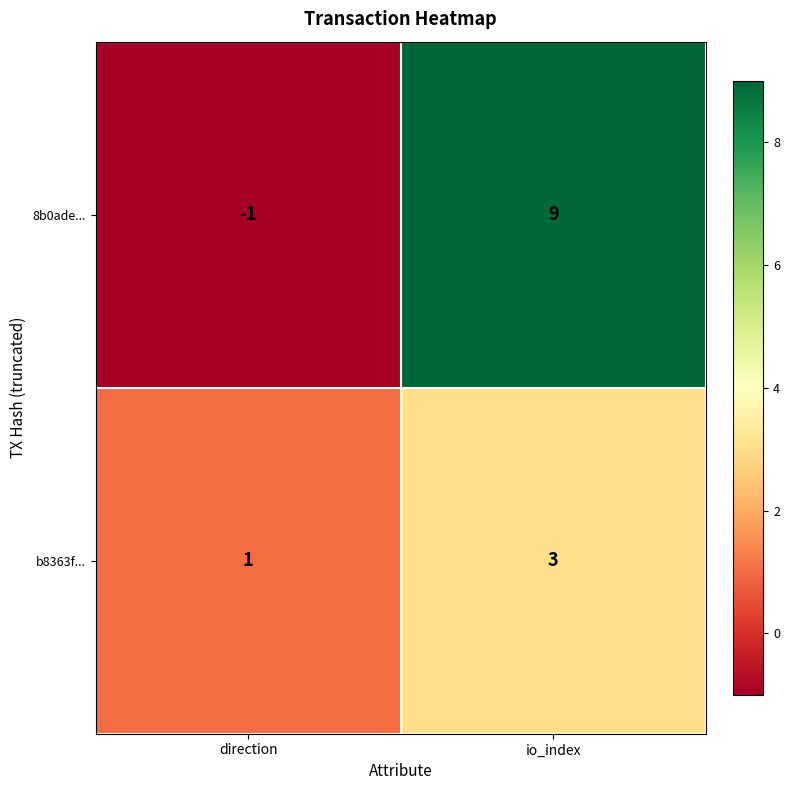

Which series changed the most between direction and io_index?

8b0ade...